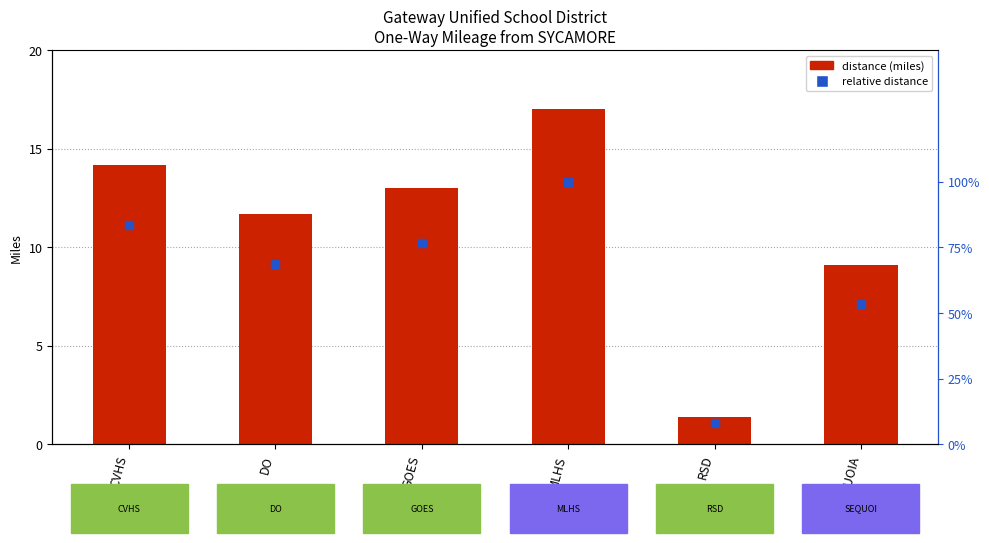

Which series contains the highest Y value?

distance (miles)